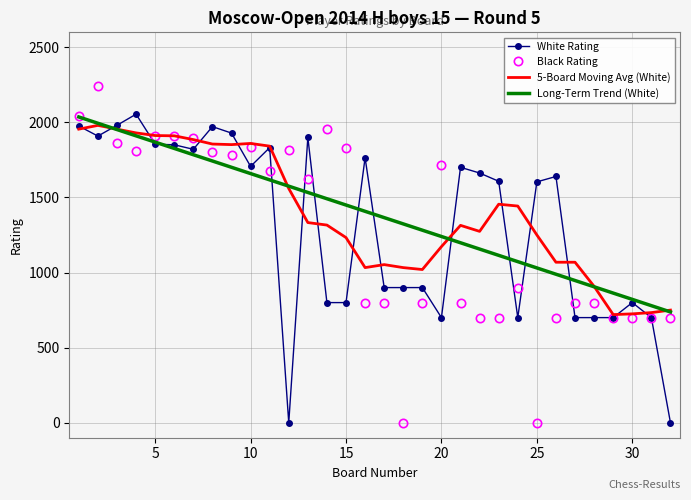

What is the greatest value displayed?

2244.0